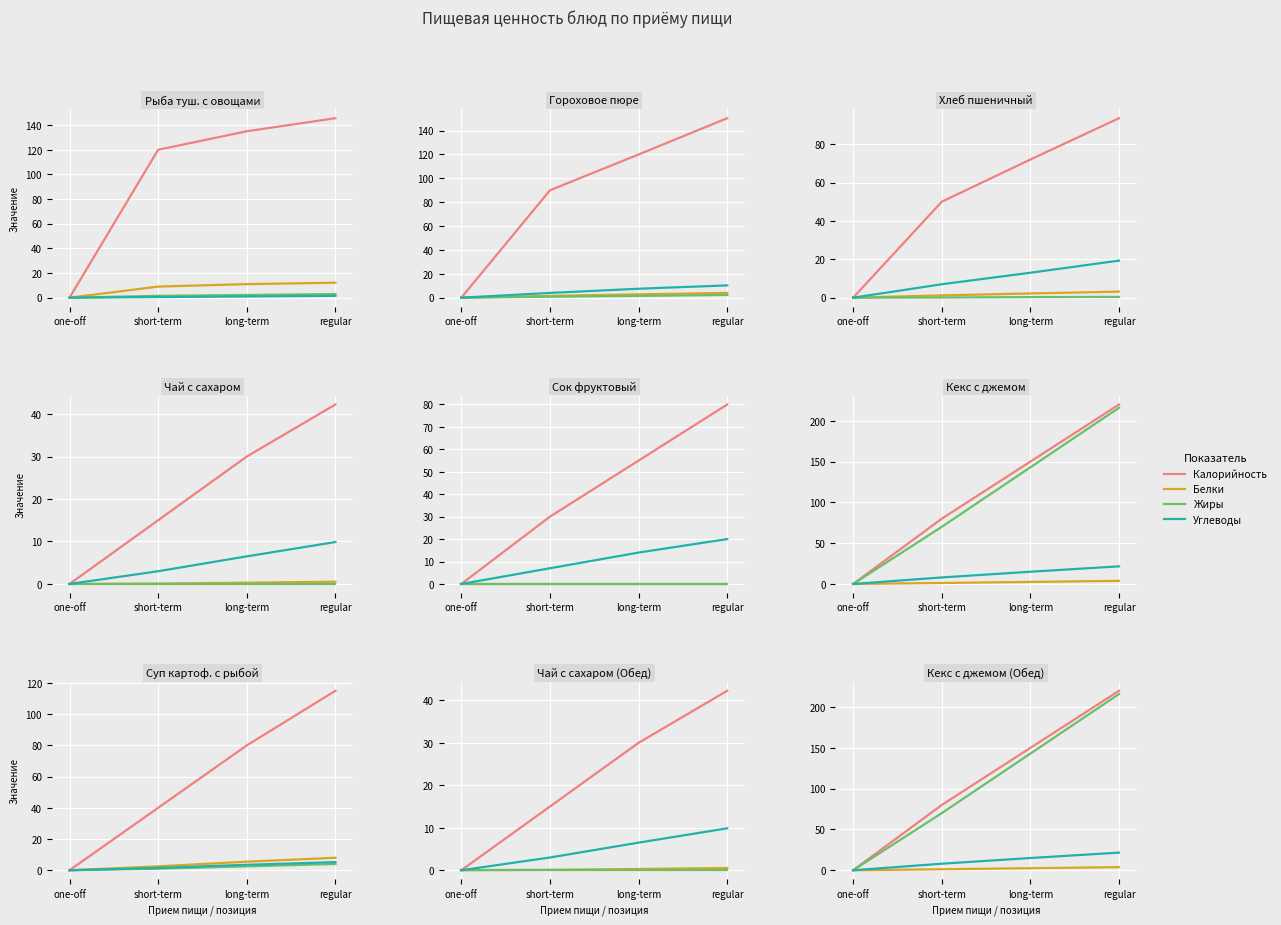

What is the difference between the maximum and minimum values in the Белки series?

3.8